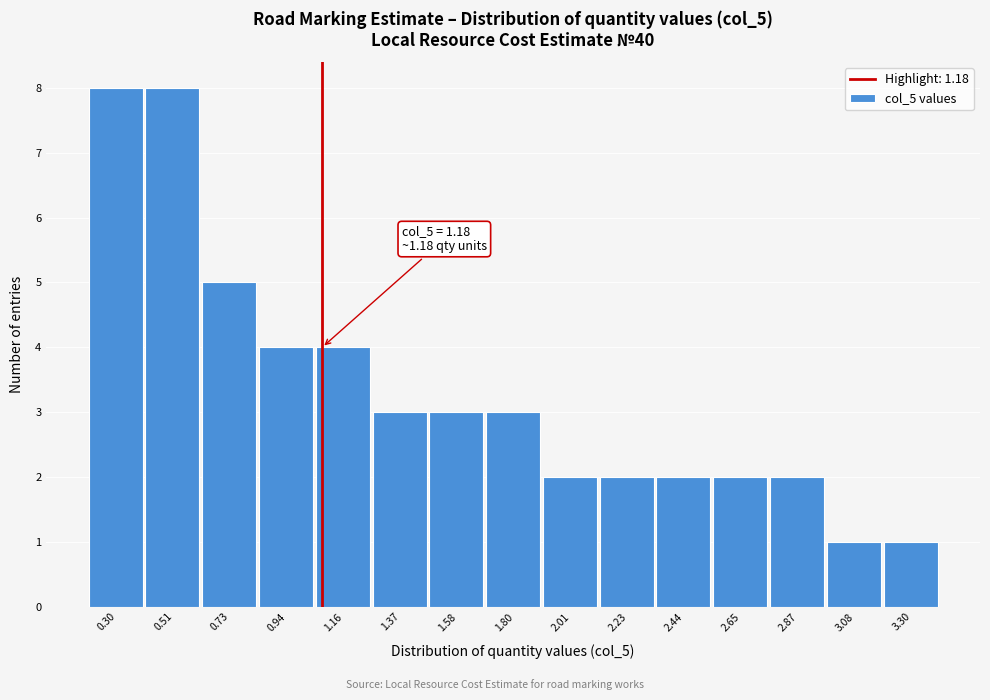

Reading left to right, extract all data points from this chart.

0.30=8	0.51=8	0.73=5	0.94=4	1.16=4	1.37=3	1.58=3	1.80=3	2.01=2	2.23=2	2.44=2	2.65=2	2.87=2	3.08=1	3.30=1